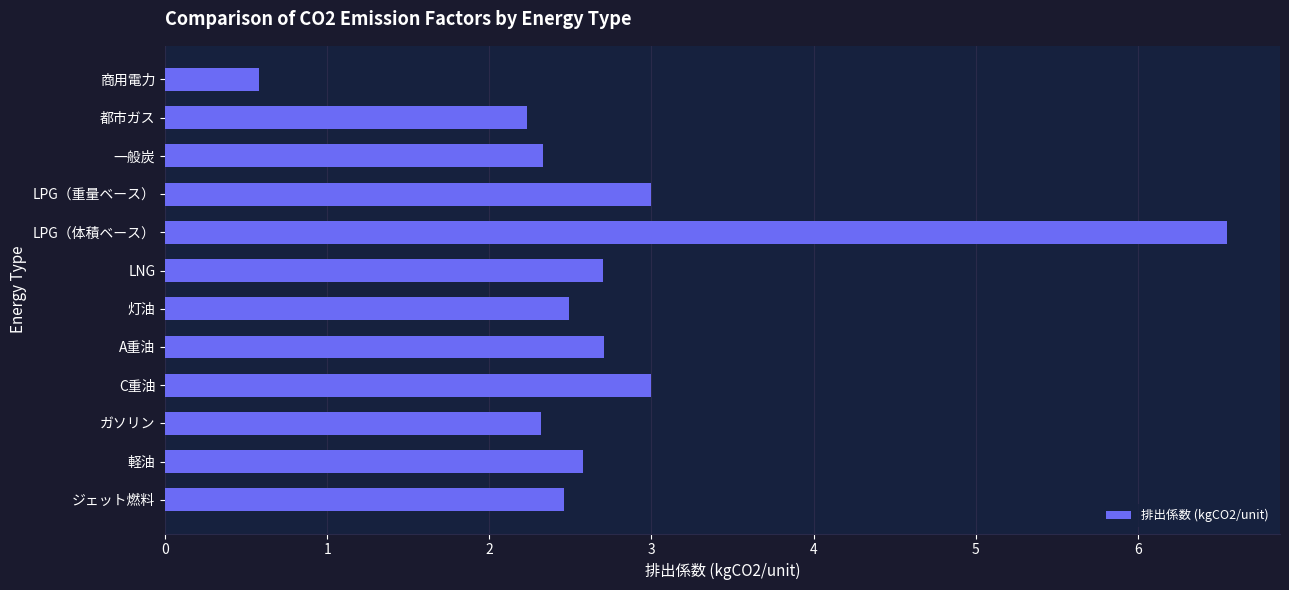

What is the change in value from LPG（重量ベース） to LPG（体積ベース）?

+3.6